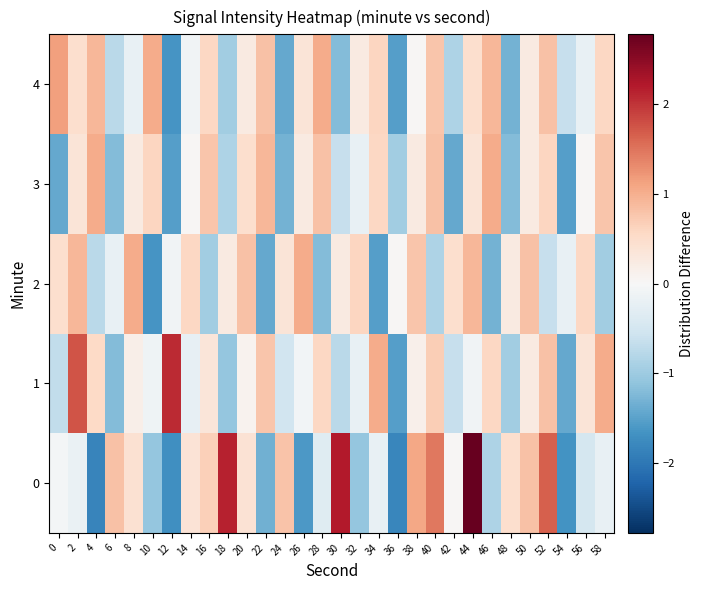

Between 40 and 8, which is larger?

40